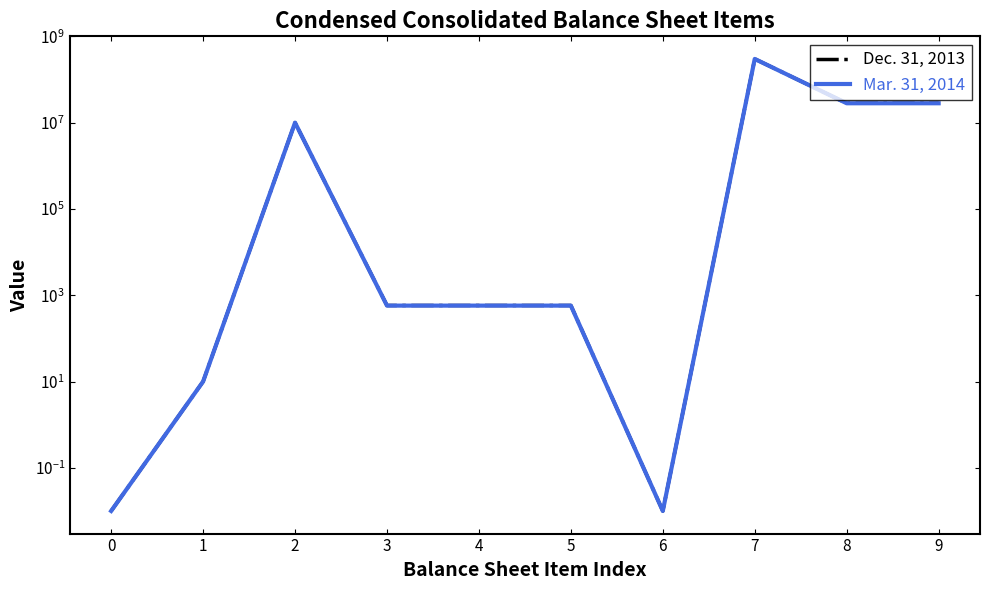

The value of Mar. 31, 2014 at 1 is 5.1. True or false?

False